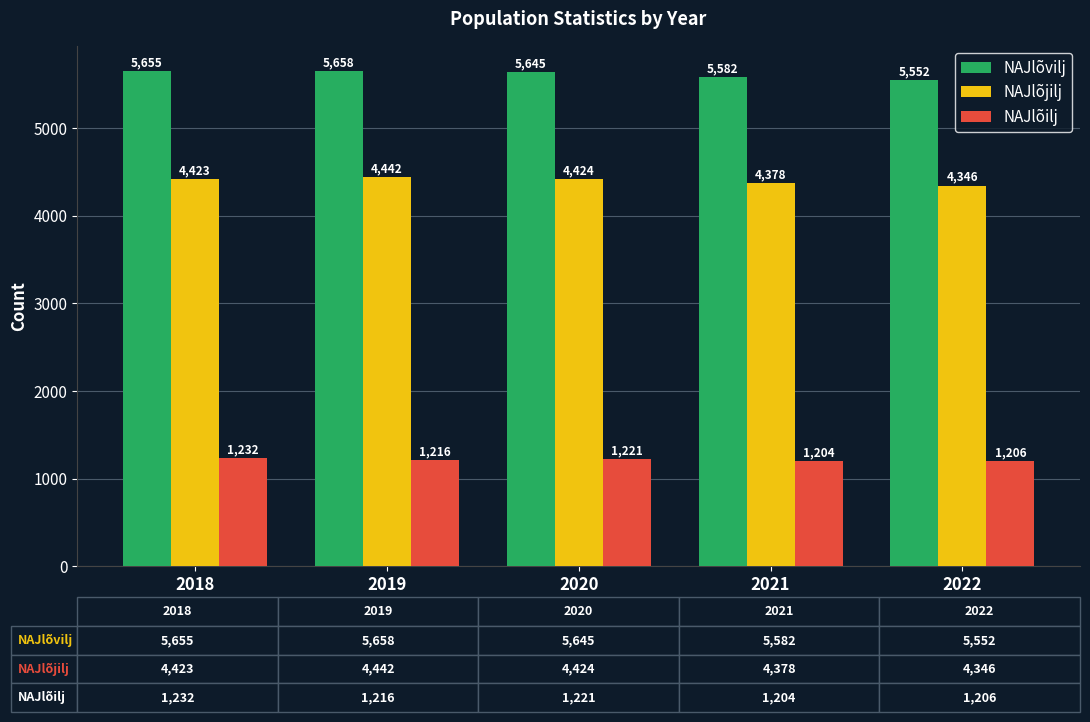

The value of NAJlõjilj at 2018 is 5768. True or false?

False